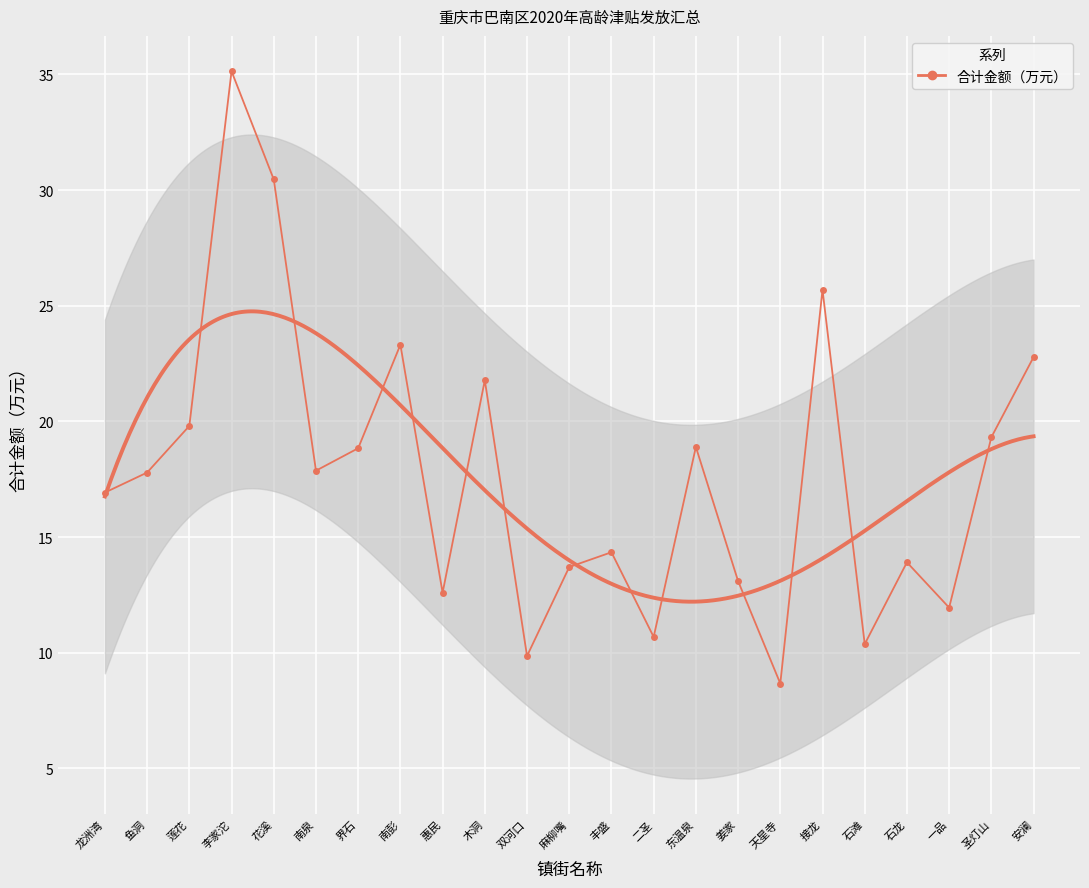

Approximately how many times larger is the value at 接龙 compared to 界石?

1.4